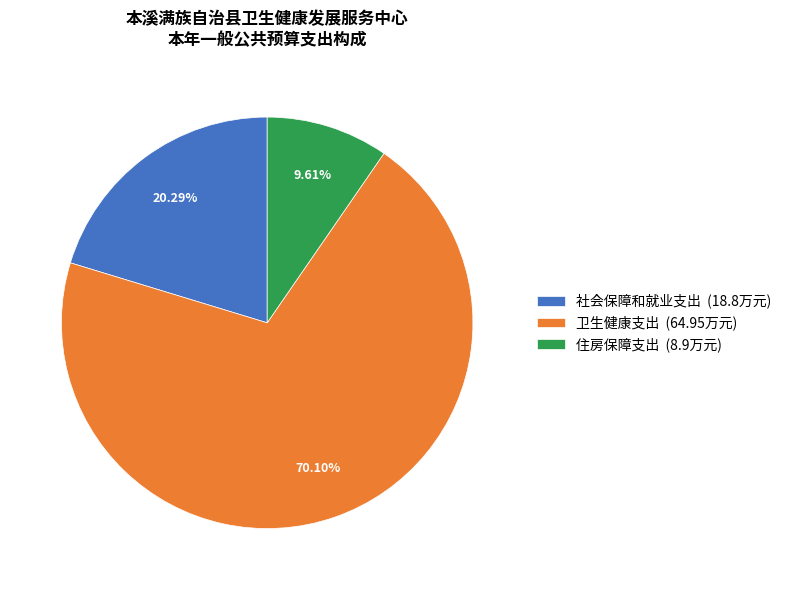

How many segments does this pie chart have?

3